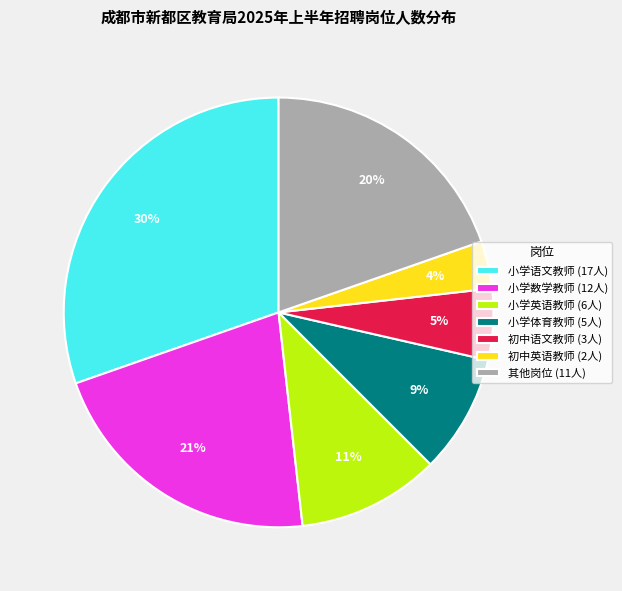

Combined, do 其他岗位 (11人) and 小学体育教师 (5人) account for over 50%?

No